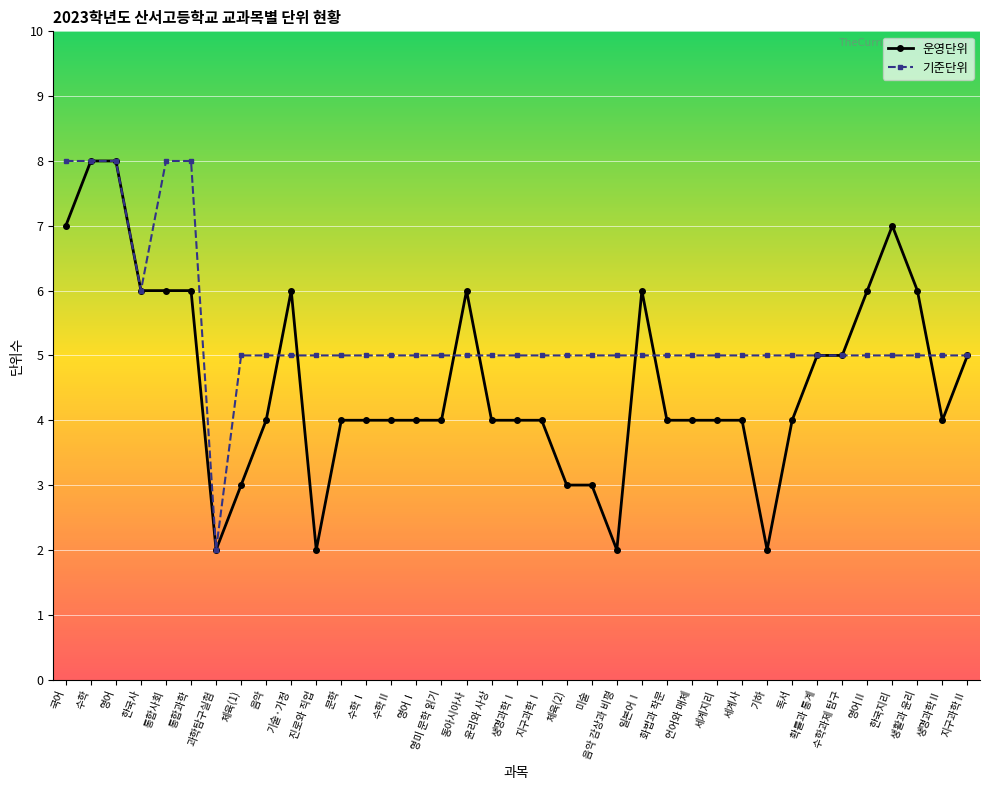

Is this an area chart (filled region under the line)?

No